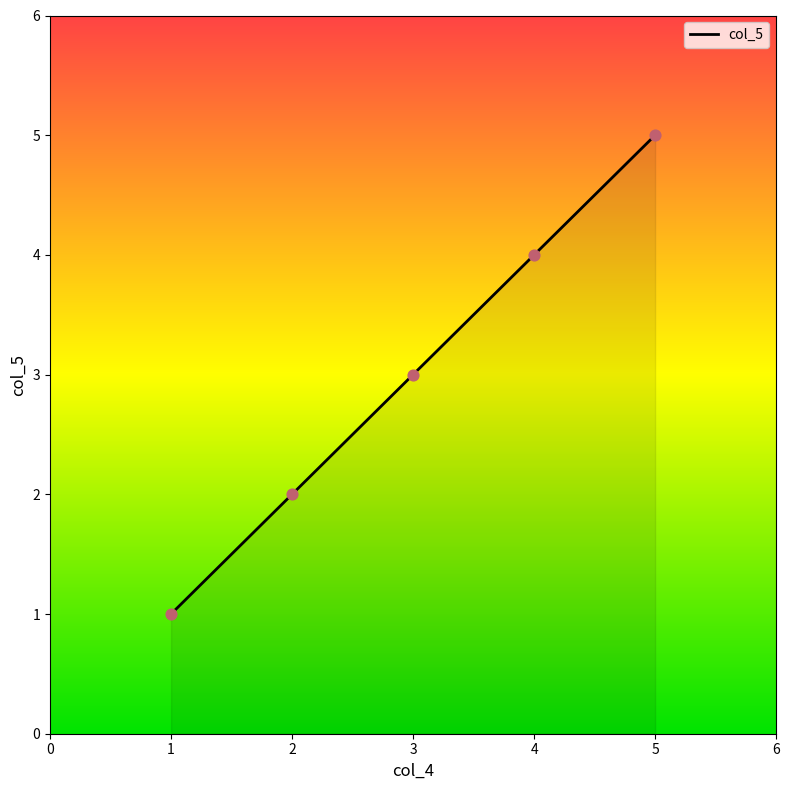

What is the ratio of the value at 3 to the value at 1?

3.0